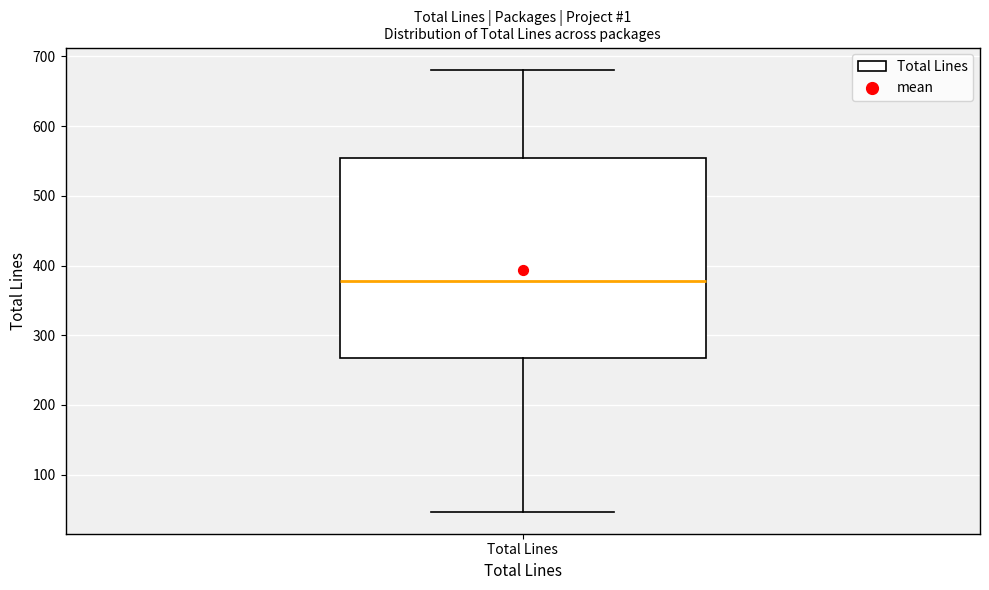

Where does the upper whisker of the box for Total Lines end on the y-axis? The values are not printed on the chart, so give them approximately, as read against the axis.

680